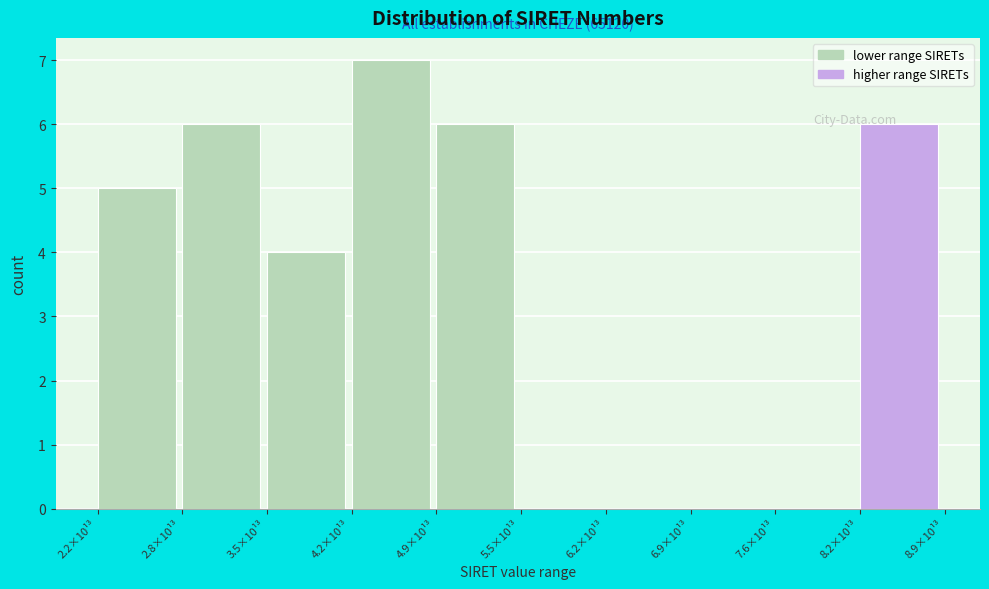

Reading left to right, what are all the values shown in this chart?

2.2×10¹³=5	2.8×10¹³=6	3.5×10¹³=4	4.2×10¹³=7	4.9×10¹³=6	5.5×10¹³=0	6.2×10¹³=0	6.9×10¹³=0	7.6×10¹³=0	8.2×10¹³=6